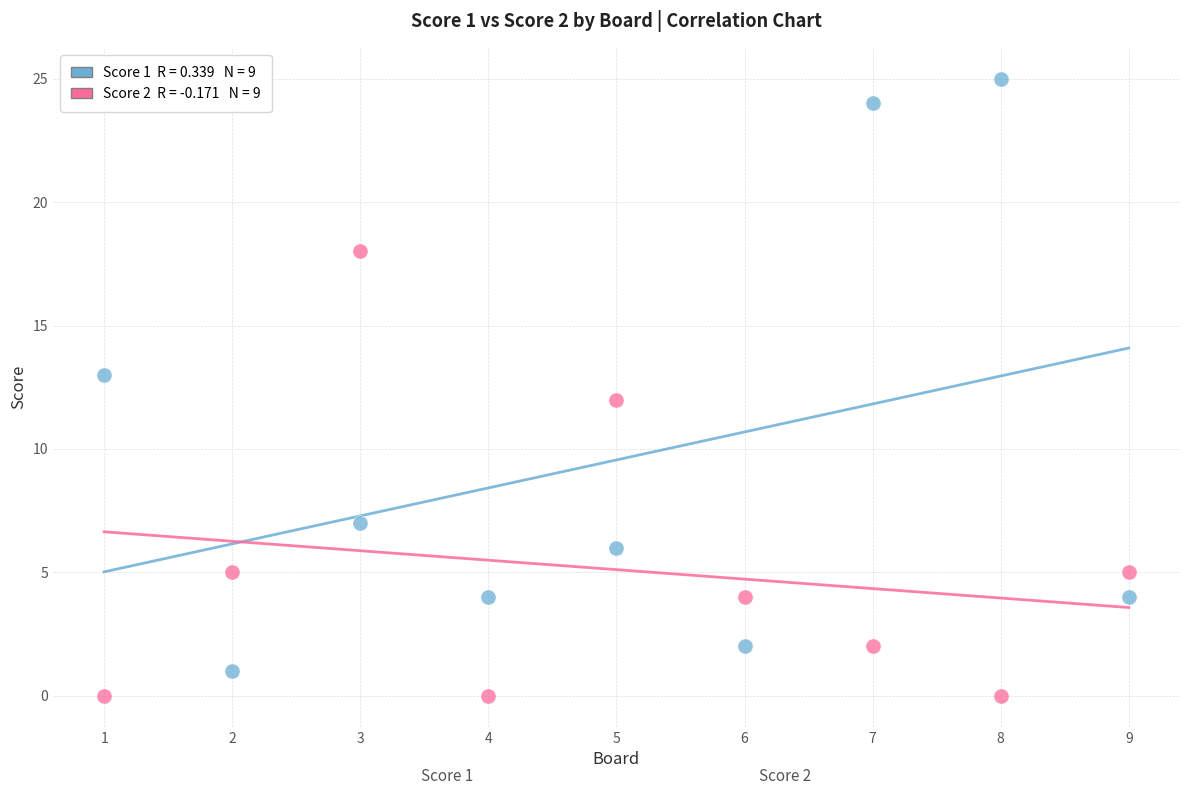

Across all data points, what is the range of X values (max minus min)?

8